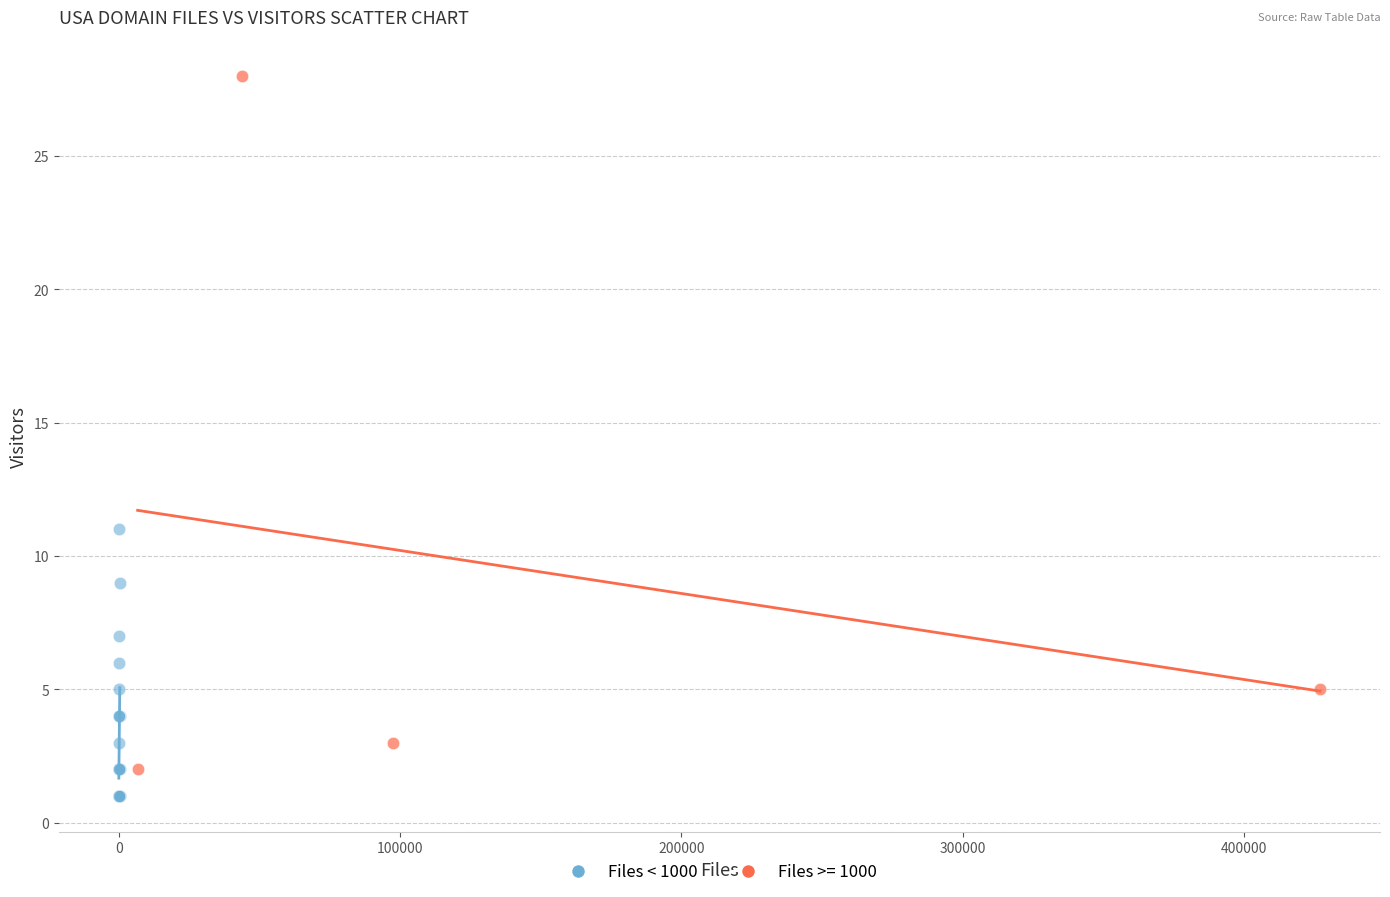

Which series reaches the maximum Y coordinate?

Files >= 1000